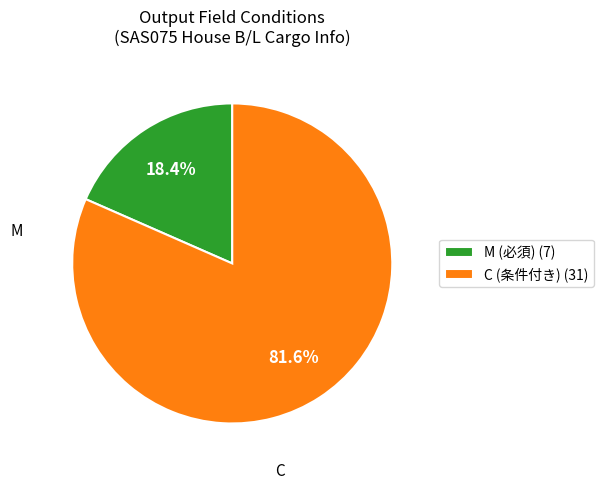

Which slice is the smallest?

M